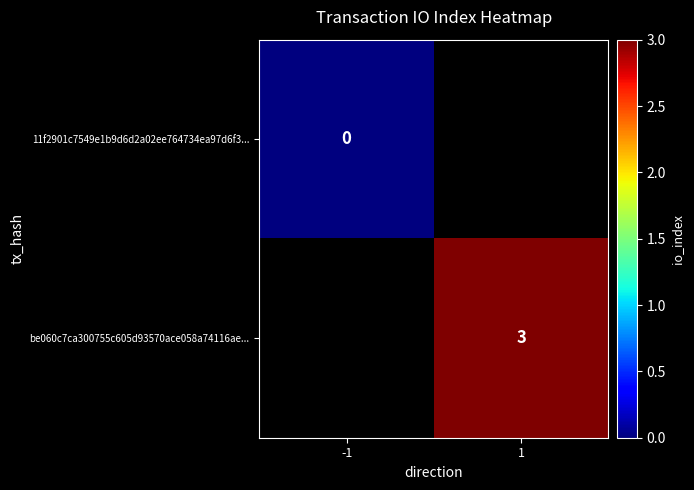

What is the greatest value displayed?

3.0